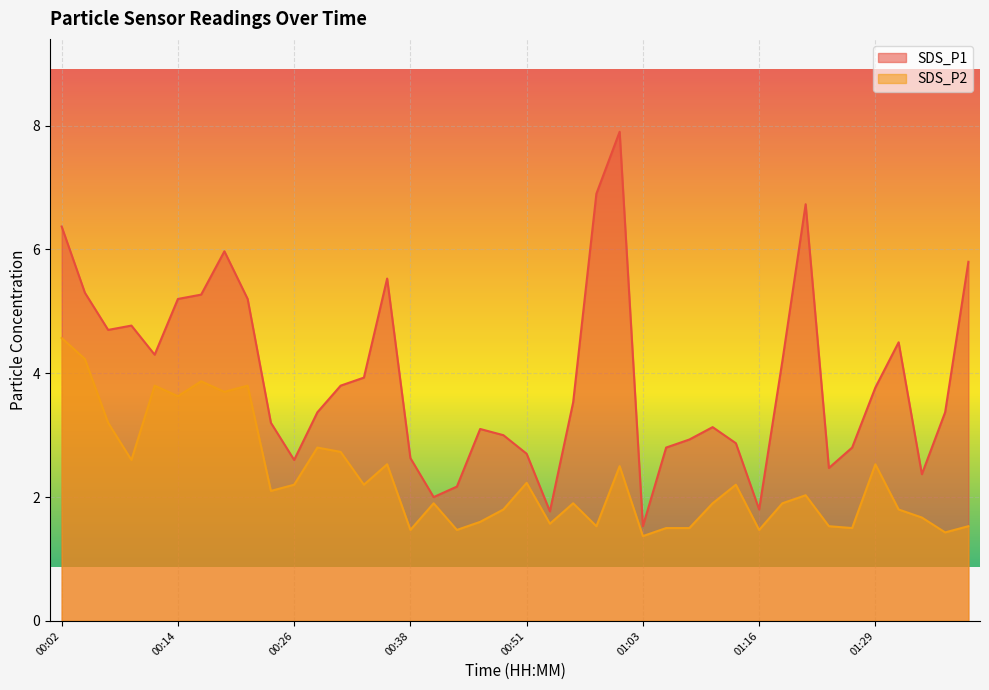

What is the difference between the second highest and minimum values in the SDS_P1 series?

5.4